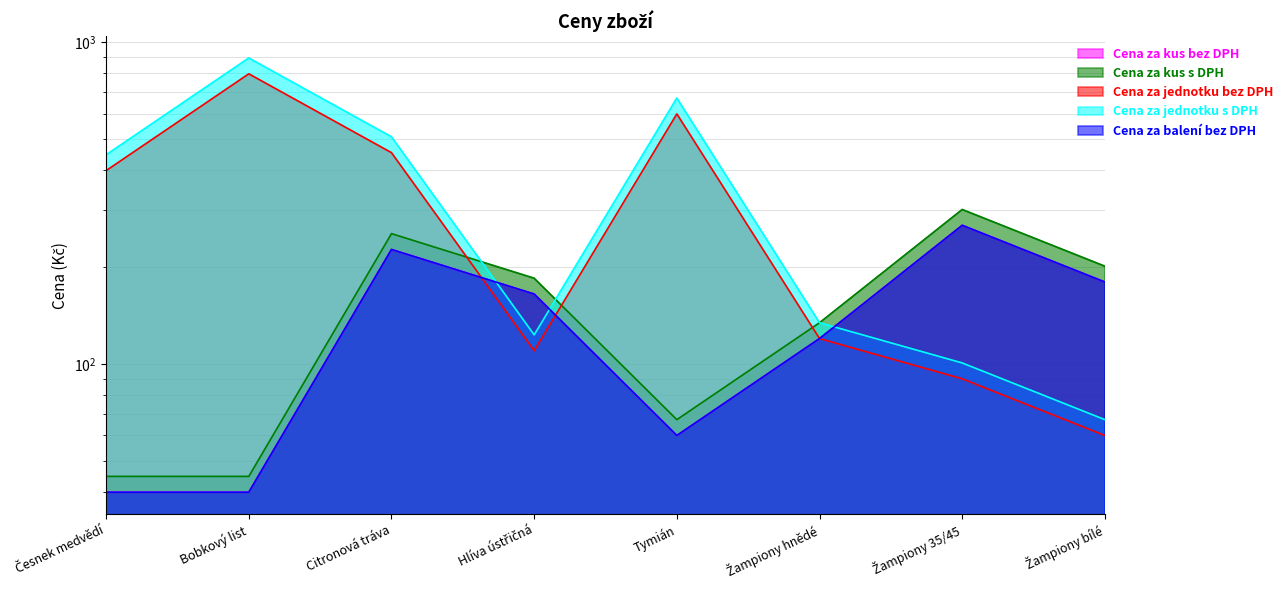

What is the label of the 7th point from the left?

Žampiony 35/45